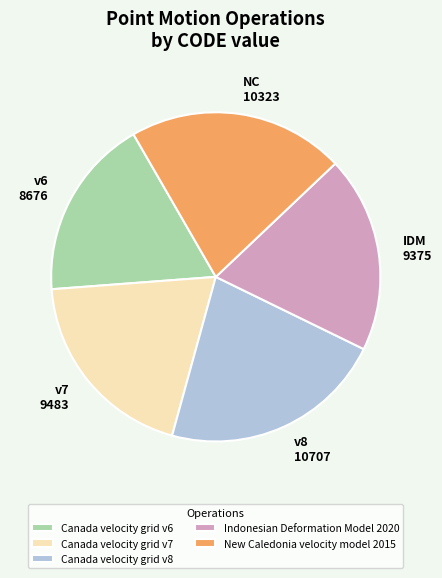

Does New Caledonia velocity model 2015 account for over 50% of the chart?

No